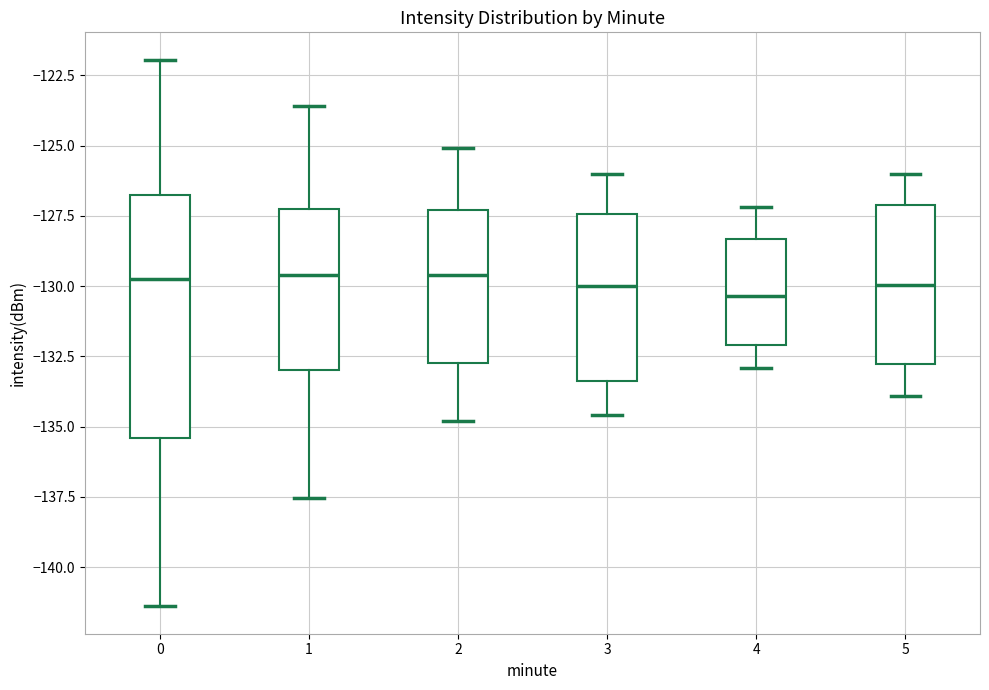

Reading left to right, read every box against the y-axis: the position of its median line, the range the box covers, and the ends of its whiskers. The values are not printed on the chart, so give them approximately, as read against the axis.

0: median -129.5, box -135.5 to -127.0, whiskers -141.5 to -122.0
1: median -129.5, box -133.0 to -127.5, whiskers -137.5 to -123.5
2: median -129.5, box -132.5 to -127.5, whiskers -135.0 to -125.0
3: median -130.0, box -133.5 to -127.5, whiskers -134.5 to -126.0
4: median -130.5, box -132.0 to -128.5, whiskers -133.0 to -127.0
5: median -130.0, box -133.0 to -127.0, whiskers -134.0 to -126.0